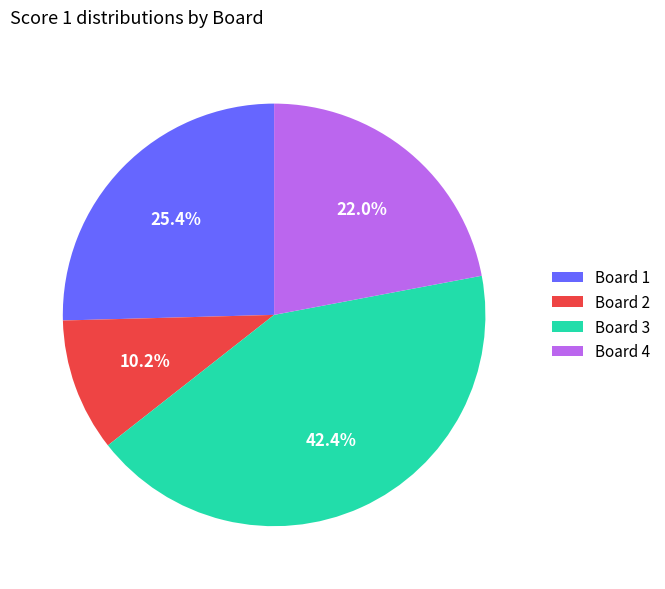

Is there any slice that represents more than half of the pie?

No